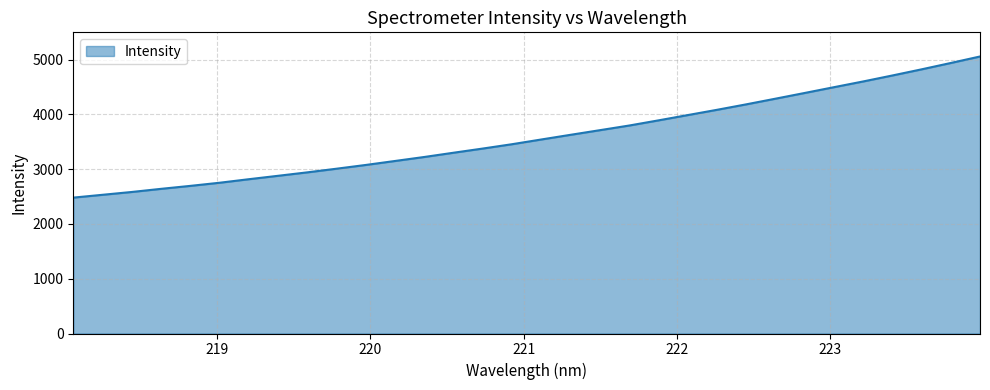

What is the difference between the maximum and minimum values?

2577.2